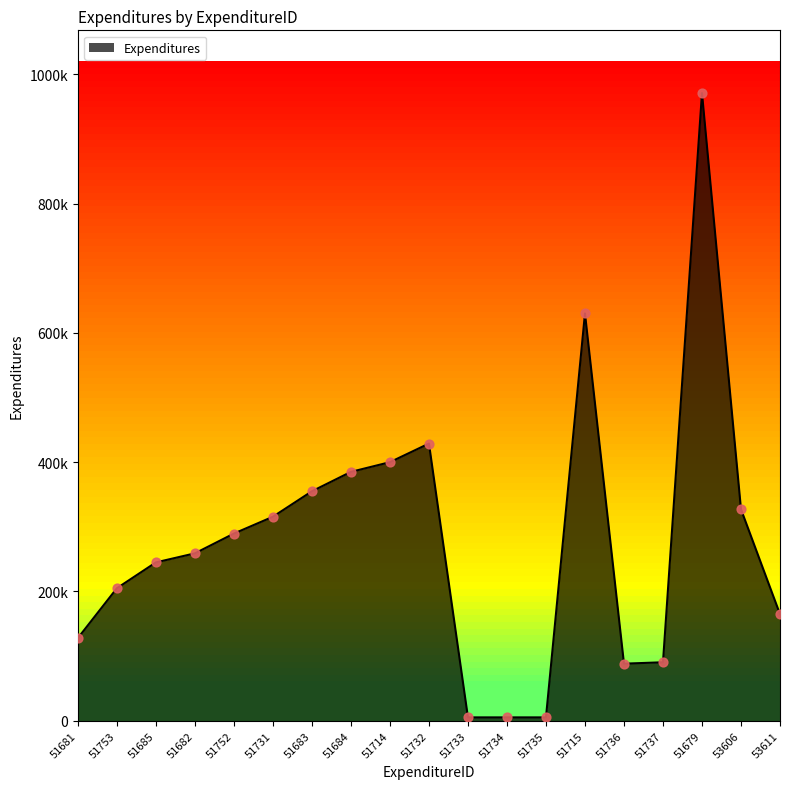

Does the chart have visible grid lines?

No